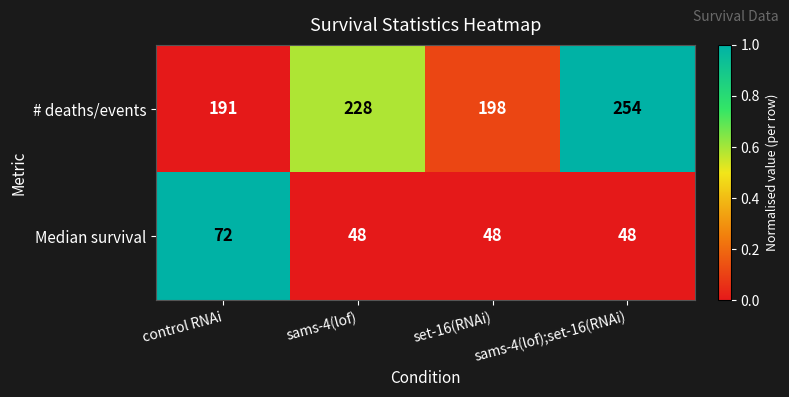

What is the difference between the highest and lowest values at control RNAi?

119